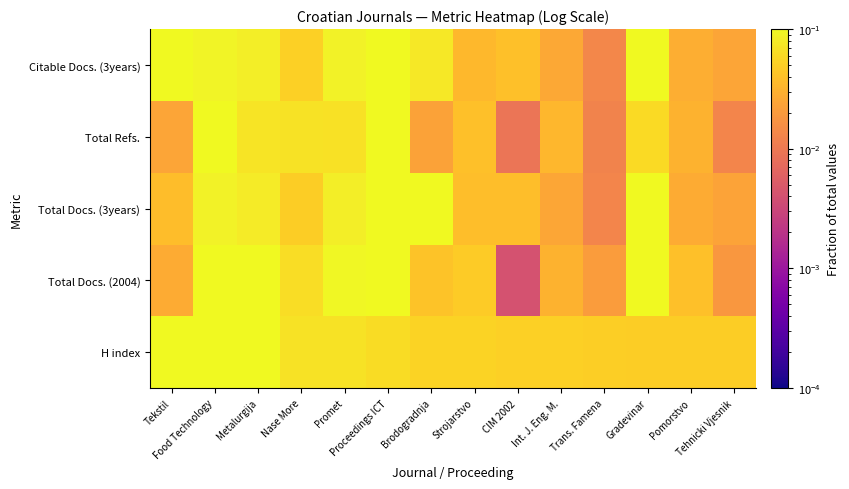

Which series has the largest range (max minus min)?

Total Refs.